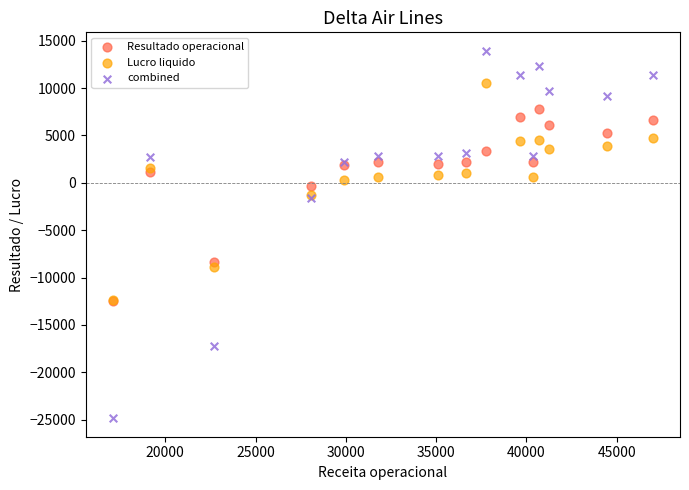

Which series contains the highest Y value?

combined